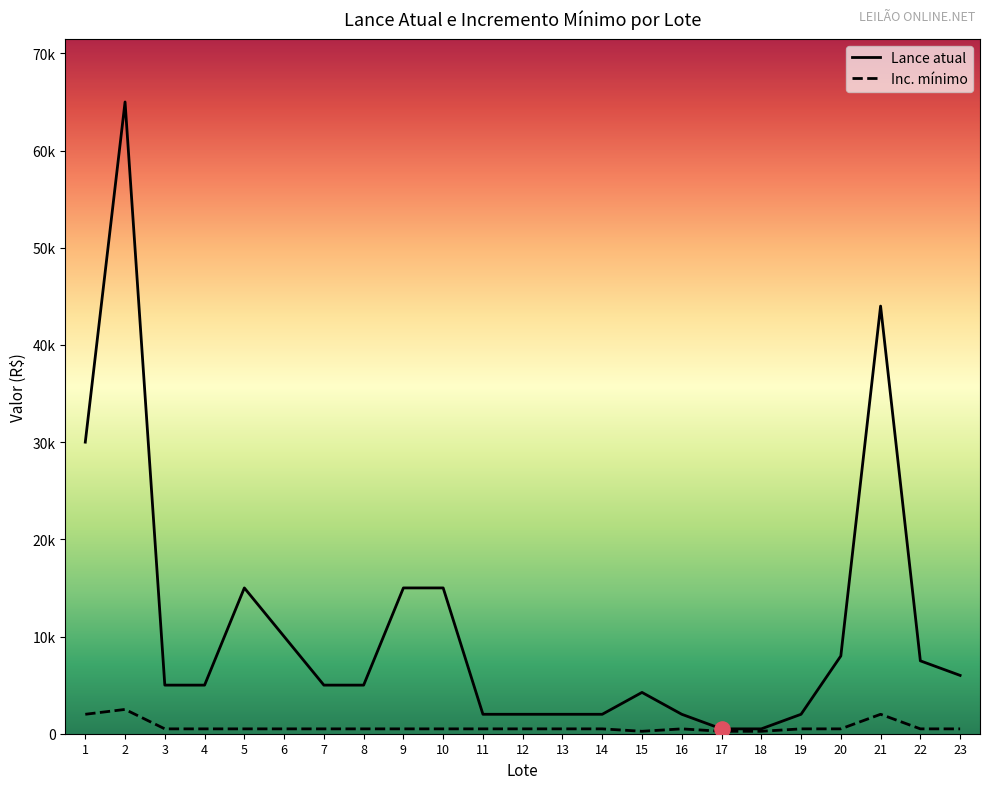

Which series reaches the maximum Y coordinate?

Lance atual